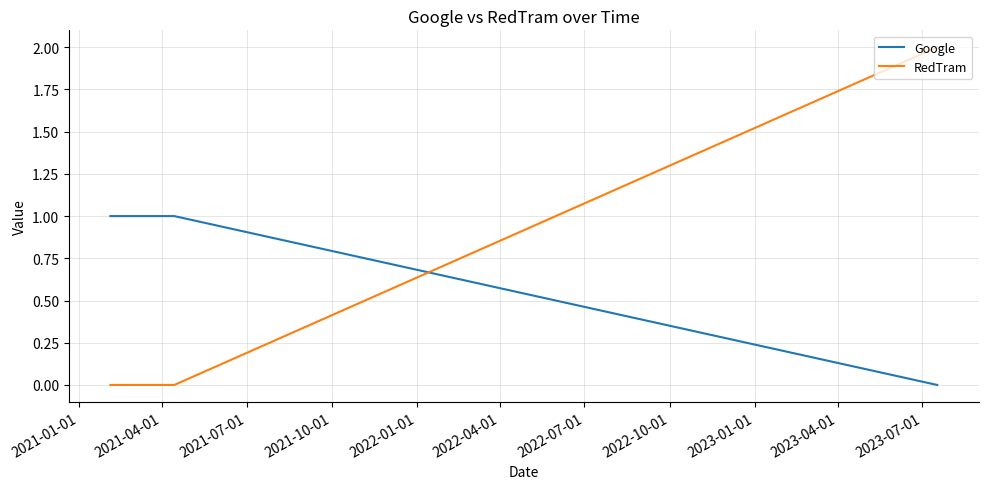

True or false: RedTram and Google cross at least once.

True